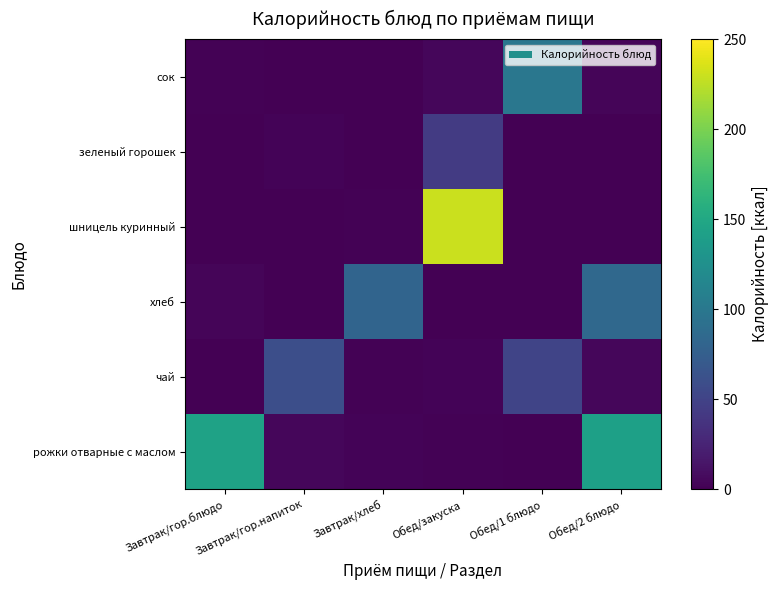

At which category is the sum across all series the highest?

Обед/закуска